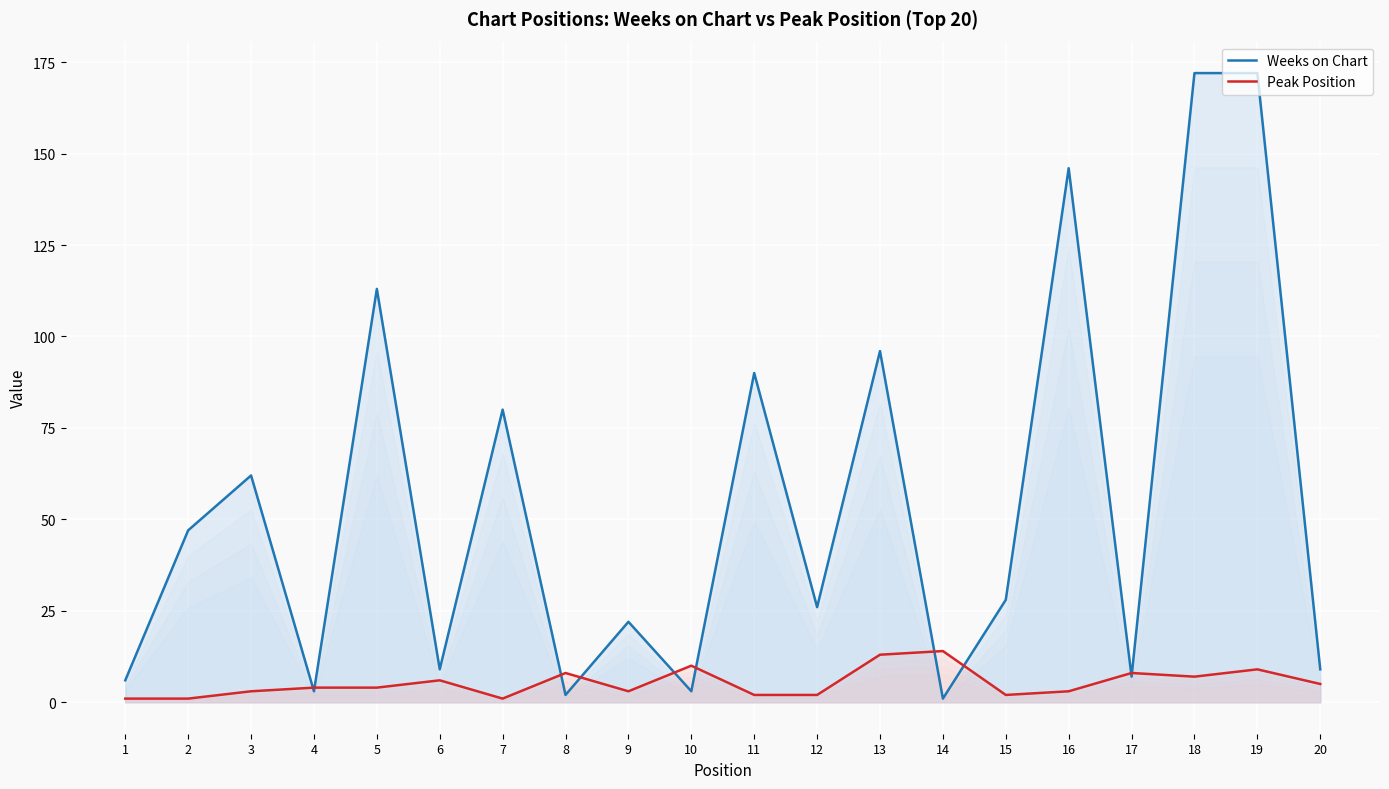

Where do Weeks on Chart and Peak Position first cross each other?

3 and 4